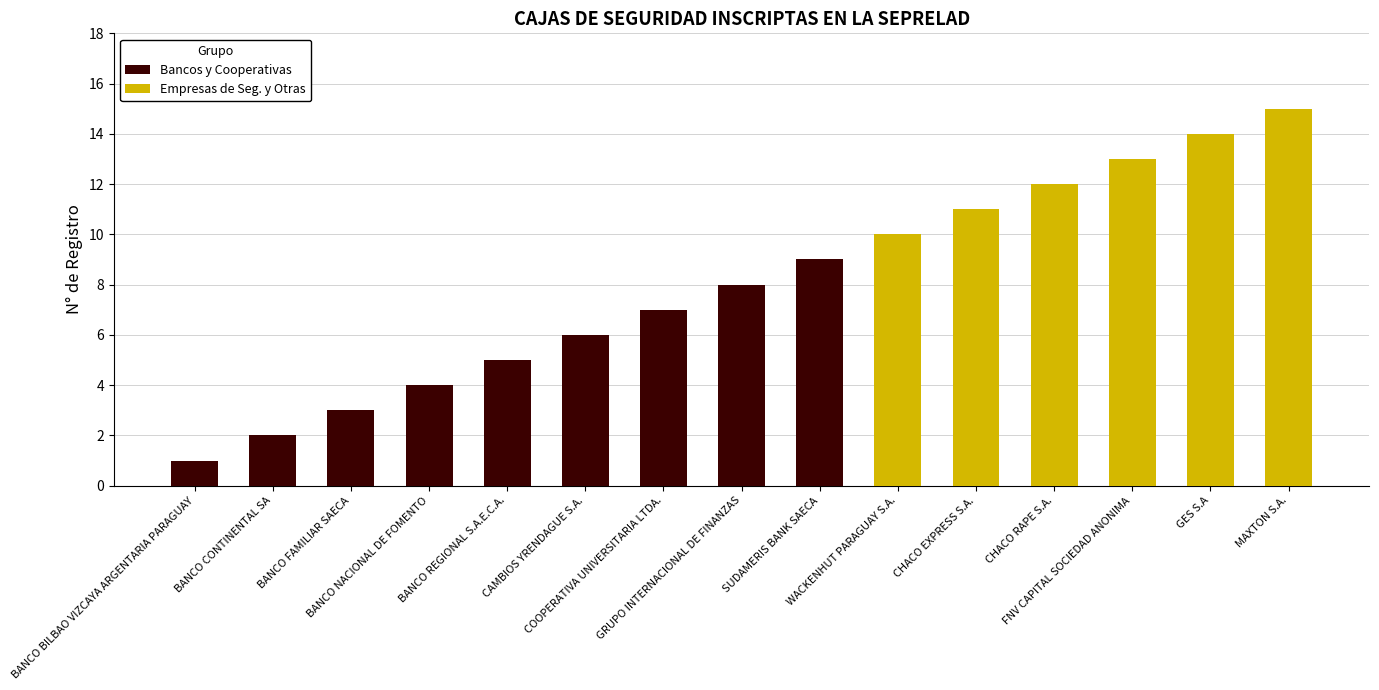

How many bars are there in total?

15